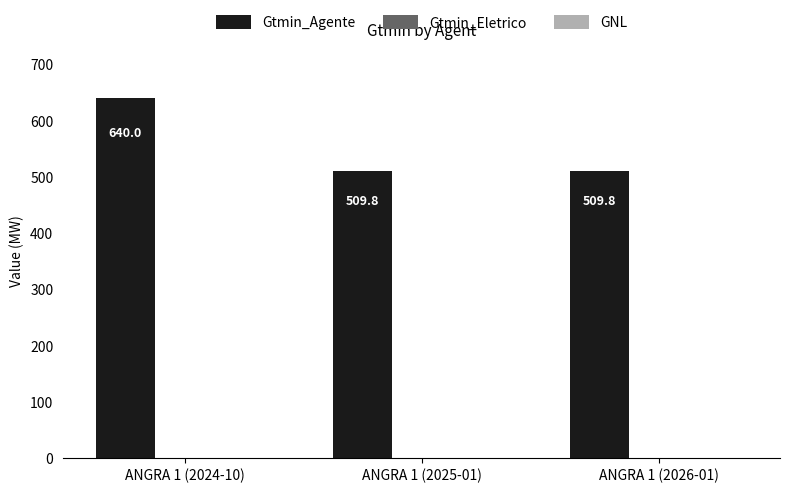

What is the minimum value shown in the chart?

509.8